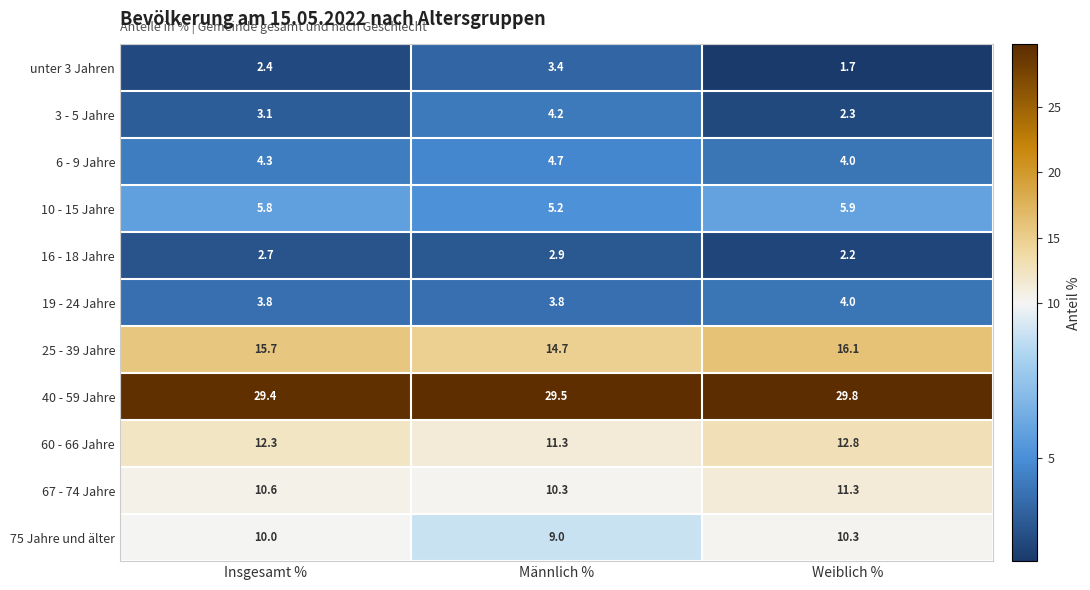

Between Männlich % and Weiblich %, which series saw the biggest shift?

3 - 5 Jahre